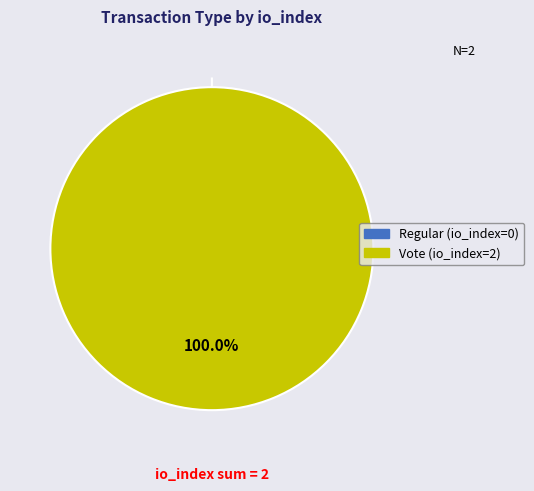

Does any single category account for the majority?

Yes